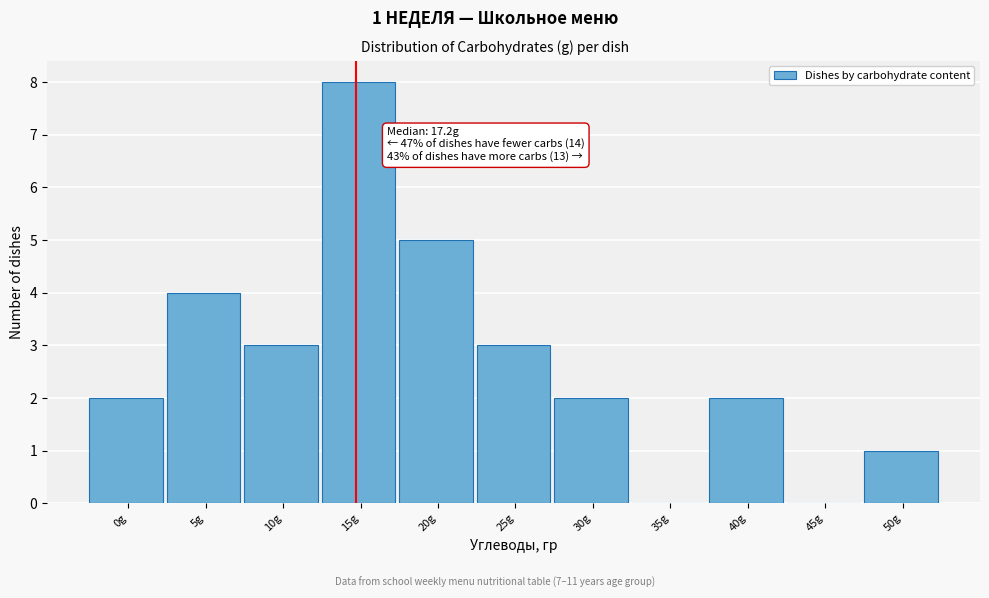

Reading left to right, extract all data points from this chart.

0g=2	5g=4	10g=3	15g=8	20g=5	25g=3	30g=2	35g=0	40g=2	45g=0	50g=1